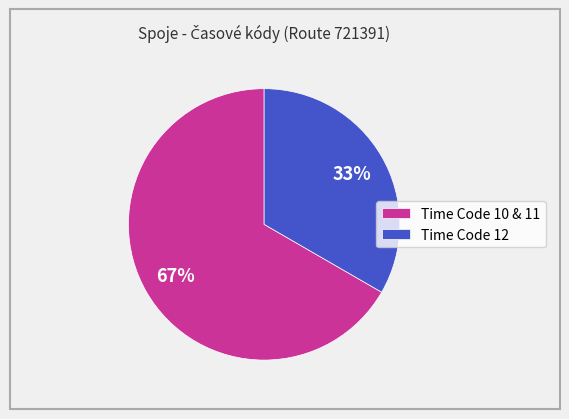

To the nearest percent, what percentage of the pie is Time Code 10 & 11?

67%